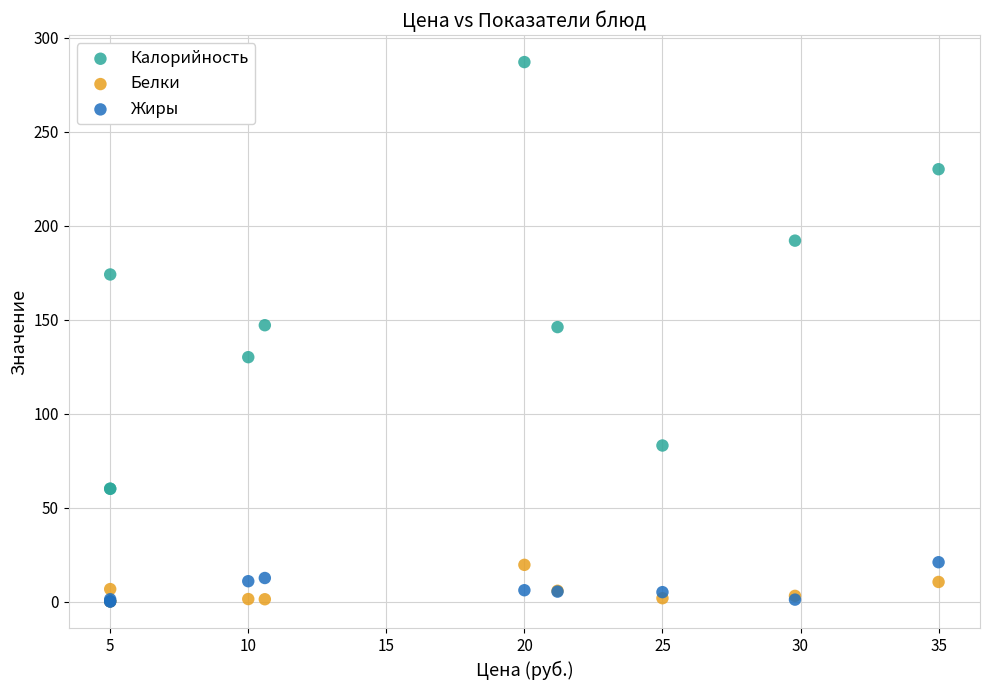

What are all the series names shown in the legend?

Калорийность, Белки, Жиры